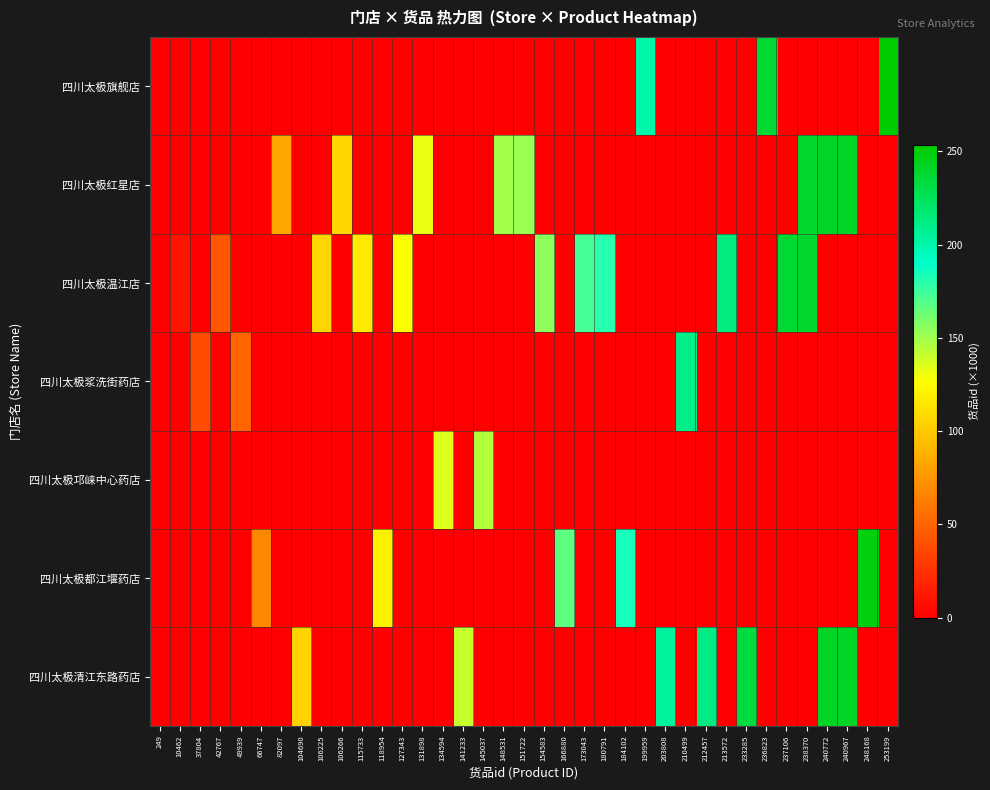

Reading left to right, extract all data points from this chart.

四川太极旗舰店: 249=0.0	10462=0.0	37804=0.0	42767=0.0	49939=0.0	66747=0.0	82097=0.0	104690=0.0	106225=0.0	106266=0.0	115733=0.0	118954=0.0	127343=0.0	131898=0.0	134594=0.0	141233=0.0	145037=0.0	148531=0.0	151722=0.0	154583=0.0	166880=0.0	173043=0.0	180791=0.0	184102=0.0	199959=200.0	203808=0.0	210499=0.0	212457=0.0	213572=0.0	233285=0.0	236823=236.8	237106=0.0	238370=0.0	240772=0.0	240967=0.0	248168=0.0	253199=253.2
四川太极红星店: 249=0.0	10462=0.0	37804=0.0	42767=0.0	49939=0.0	66747=0.0	82097=82.1	104690=0.0	106225=0.0	106266=106.3	115733=0.0	118954=0.0	127343=0.0	131898=131.9	134594=0.0	141233=0.0	145037=0.0	148531=148.5	151722=151.7	154583=0.0	166880=0.0	173043=0.0	180791=0.0	184102=0.0	199959=0.0	203808=0.0	210499=0.0	212457=0.0	213572=0.0	233285=0.0	236823=0.0	237106=0.0	238370=238.4	240772=240.8	240967=241.0	248168=0.0	253199=0.0
四川太极温江店: 249=0.0	10462=10.5	37804=0.0	42767=42.8	49939=0.0	66747=0.0	82097=0.0	104690=0.0	106225=106.2	106266=0.0	115733=115.7	118954=0.0	127343=127.3	131898=0.0	134594=0.0	141233=0.0	145037=0.0	148531=0.0	151722=0.0	154583=154.6	166880=0.0	173043=173.0	180791=180.8	184102=0.0	199959=0.0	203808=0.0	210499=0.0	212457=0.0	213572=213.6	233285=0.0	236823=0.0	237106=237.1	238370=238.4	240772=0.0	240967=0.0	248168=0.0	253199=0.0
四川太极浆洗街药店: 249=0.0	10462=0.0	37804=37.8	42767=0.0	49939=49.9	66747=0.0	82097=0.0	104690=0.0	106225=0.0	106266=0.0	115733=0.0	118954=0.0	127343=0.0	131898=0.0	134594=0.0	141233=0.0	145037=0.0	148531=0.0	151722=0.0	154583=0.0	166880=0.0	173043=0.0	180791=0.0	184102=0.0	199959=0.0	203808=0.0	210499=210.5	212457=0.0	213572=0.0	233285=0.0	236823=0.0	237106=0.0	238370=0.0	240772=0.0	240967=0.0	248168=0.0	253199=0.0
四川太极邛崃中心药店: 249=0.0	10462=0.0	37804=0.0	42767=0.0	49939=0.0	66747=0.0	82097=0.0	104690=0.0	106225=0.0	106266=0.0	115733=0.0	118954=0.0	127343=0.0	131898=0.0	134594=134.6	141233=0.0	145037=145.0	148531=0.0	151722=0.0	154583=0.0	166880=0.0	173043=0.0	180791=0.0	184102=0.0	199959=0.0	203808=0.0	210499=0.0	212457=0.0	213572=0.0	233285=0.0	236823=0.0	237106=0.0	238370=0.0	240772=0.0	240967=0.0	248168=0.0	253199=0.0
四川太极都江堰药店: 249=0.0	10462=0.0	37804=0.0	42767=0.0	49939=0.0	66747=66.7	82097=0.0	104690=0.0	106225=0.0	106266=0.0	115733=0.0	118954=119.0	127343=0.0	131898=0.0	134594=0.0	141233=0.0	145037=0.0	148531=0.0	151722=0.0	154583=0.0	166880=166.9	173043=0.0	180791=0.0	184102=184.1	199959=0.0	203808=0.0	210499=0.0	212457=0.0	213572=0.0	233285=0.0	236823=0.0	237106=0.0	238370=0.0	240772=0.0	240967=0.0	248168=248.2	253199=0.0
四川太极清江东路药店: 249=0.2	10462=0.0	37804=0.0	42767=0.0	49939=0.0	66747=0.0	82097=0.0	104690=104.7	106225=0.0	106266=0.0	115733=0.0	118954=0.0	127343=0.0	131898=0.0	134594=0.0	141233=141.2	145037=0.0	148531=0.0	151722=0.0	154583=0.0	166880=0.0	173043=0.0	180791=0.0	184102=0.0	199959=0.0	203808=203.8	210499=0.0	212457=212.5	213572=0.0	233285=233.3	236823=0.0	237106=0.0	238370=0.0	240772=240.8	240967=241.0	248168=0.0	253199=0.0